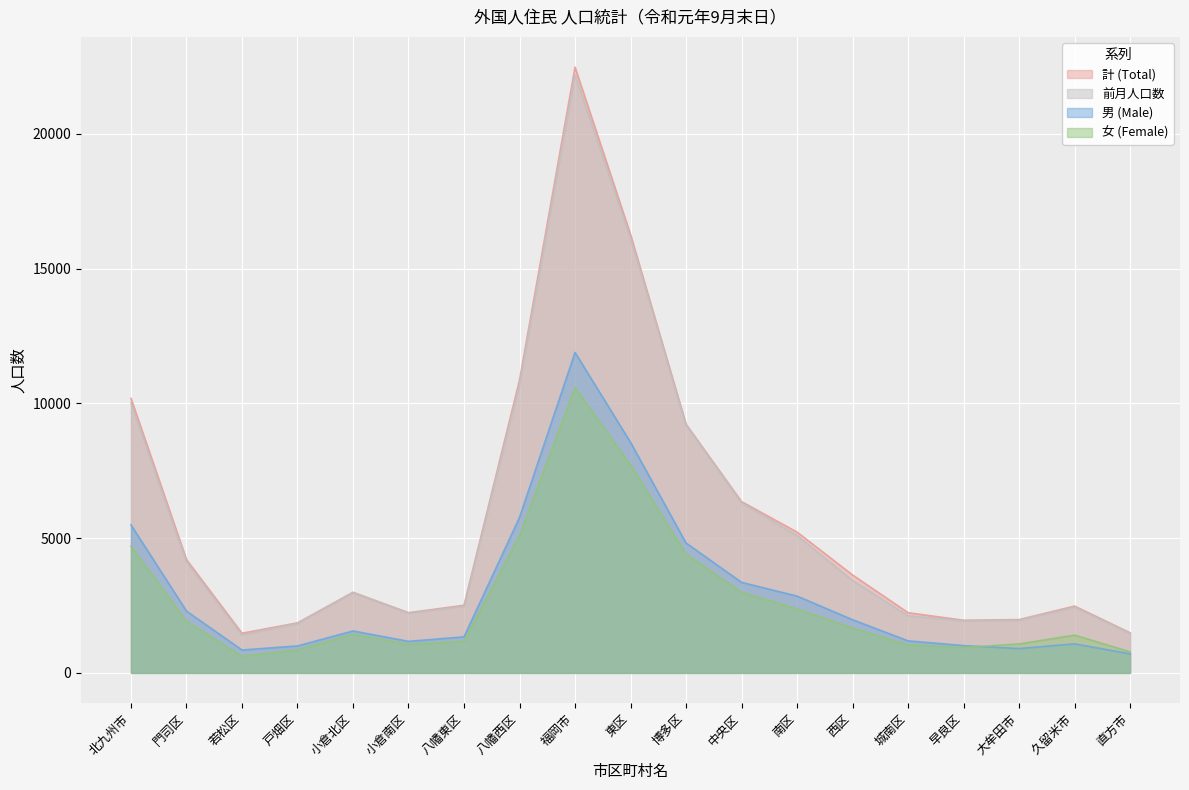

Between 東区 and 西区, which series saw the biggest shift?

前月人口数